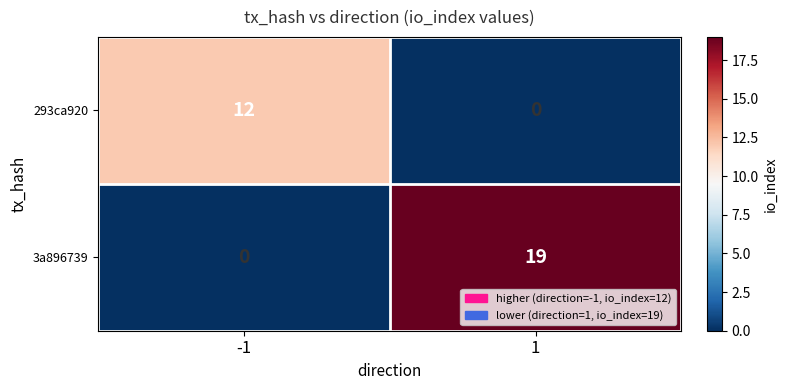

List the series in order of their peak value, highest first.

3a896739, 293ca920